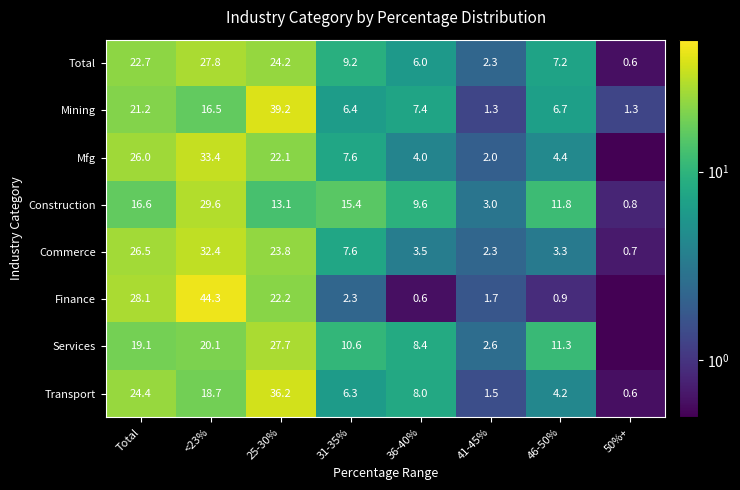

Where does the Commerce series first go above 7?

Total